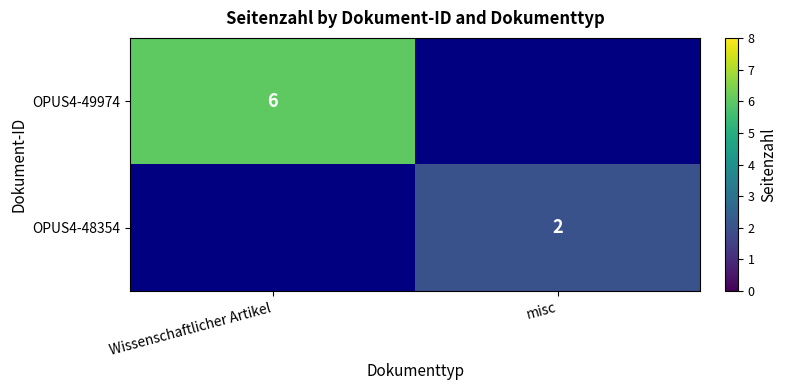

Which category has the highest value across all series?

Wissenschaftlicher Artikel